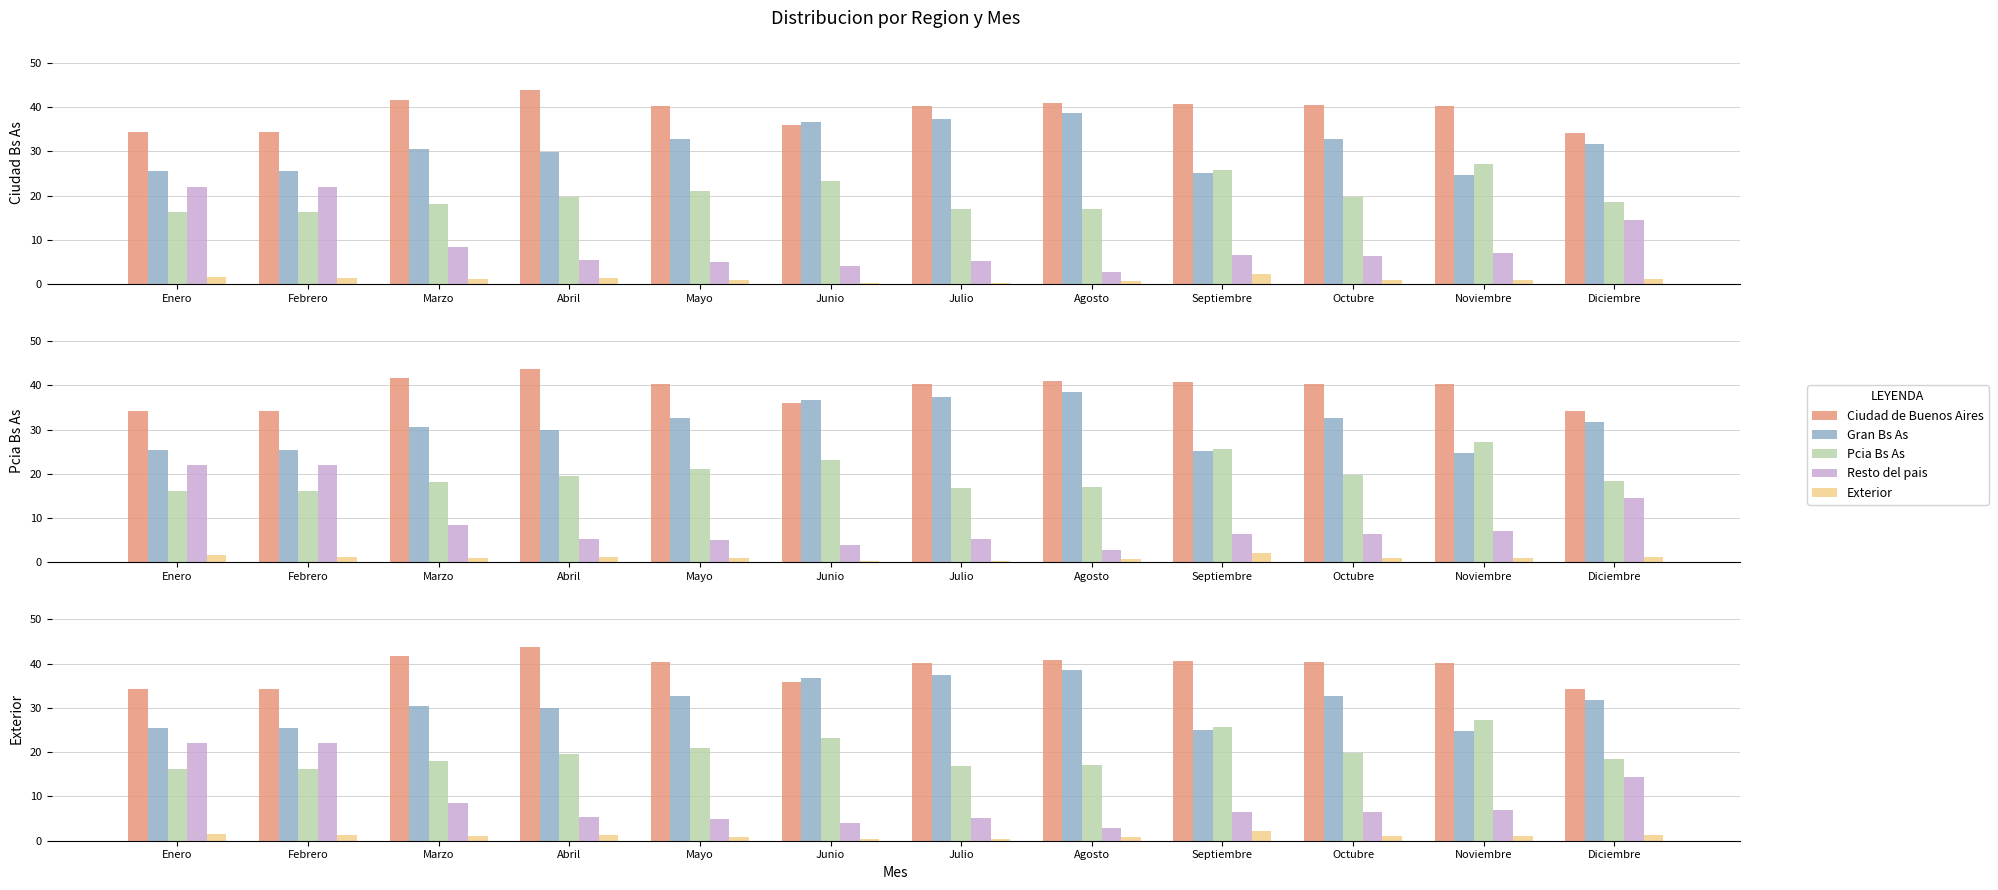

List the labels in order of Exterior value, smallest first.

Junio, Julio, Agosto, Mayo, Octubre, Noviembre, Marzo, Diciembre, Febrero, Abril, Enero, Septiembre